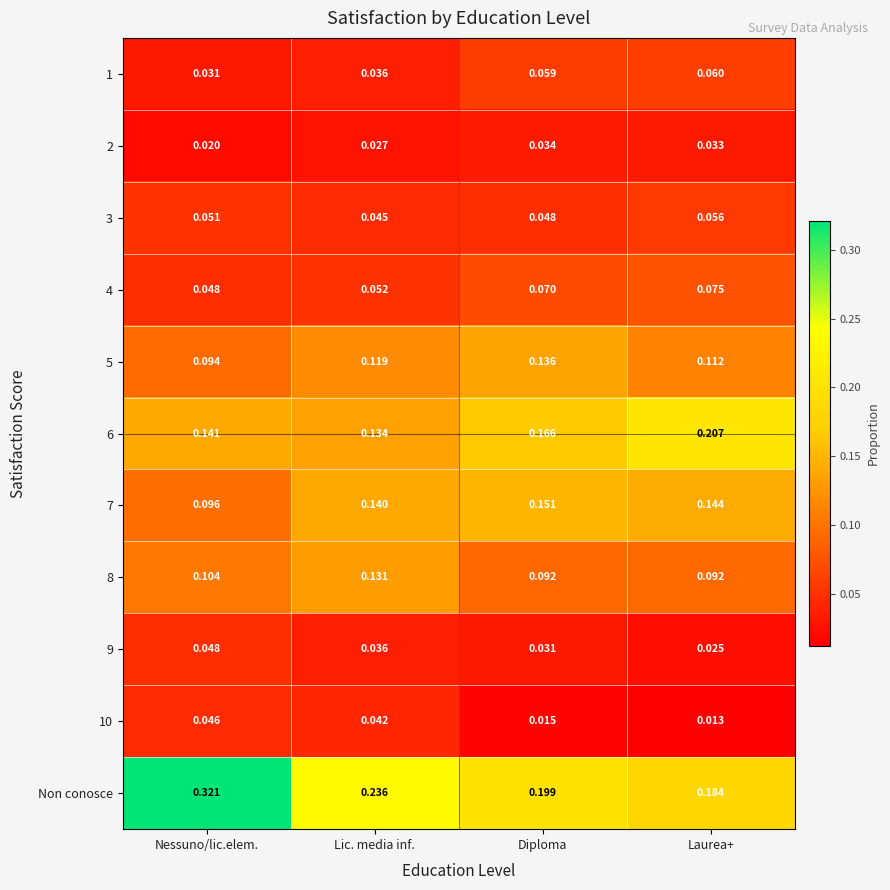

At which label is 7 closest to 0?

Nessuno/lic.elem.